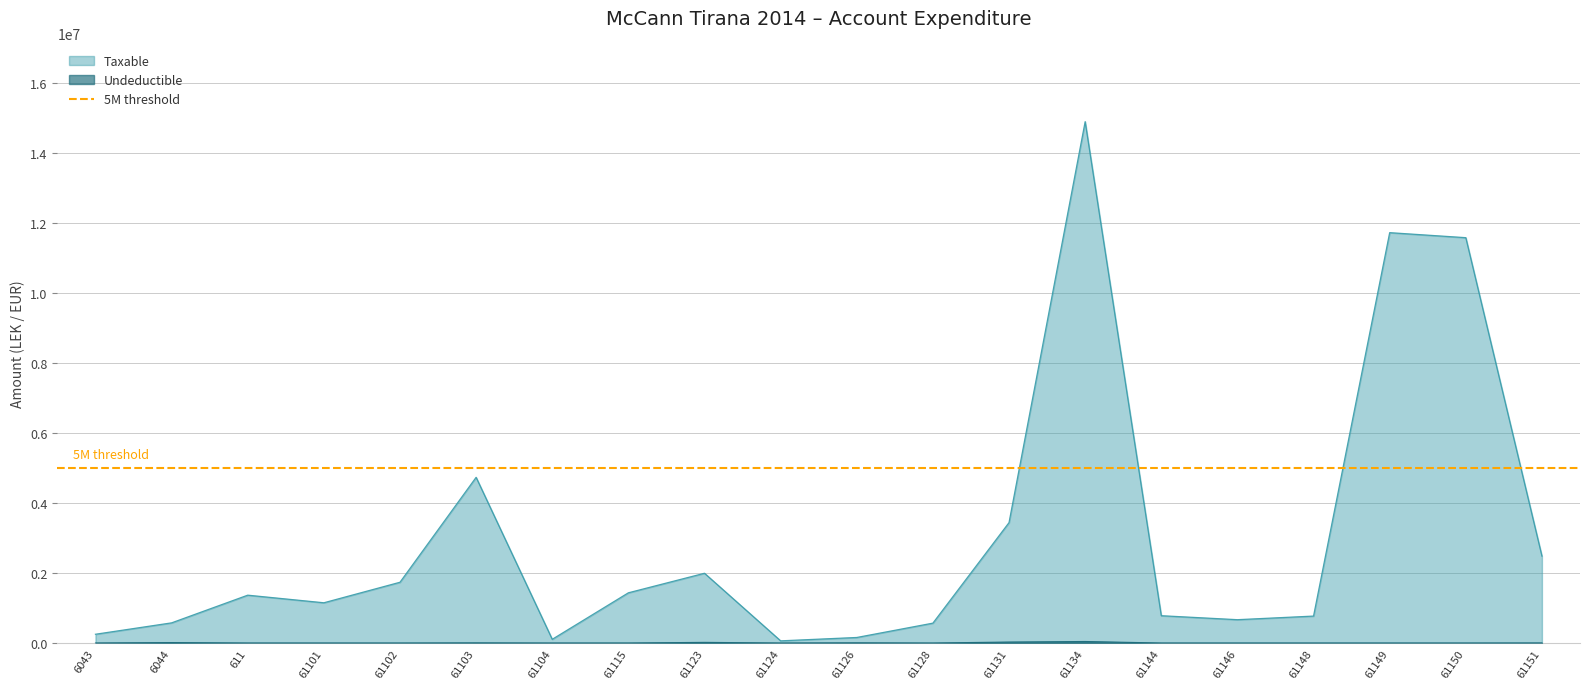

True or false: Undeductible and Taxable intersect in this chart.

False